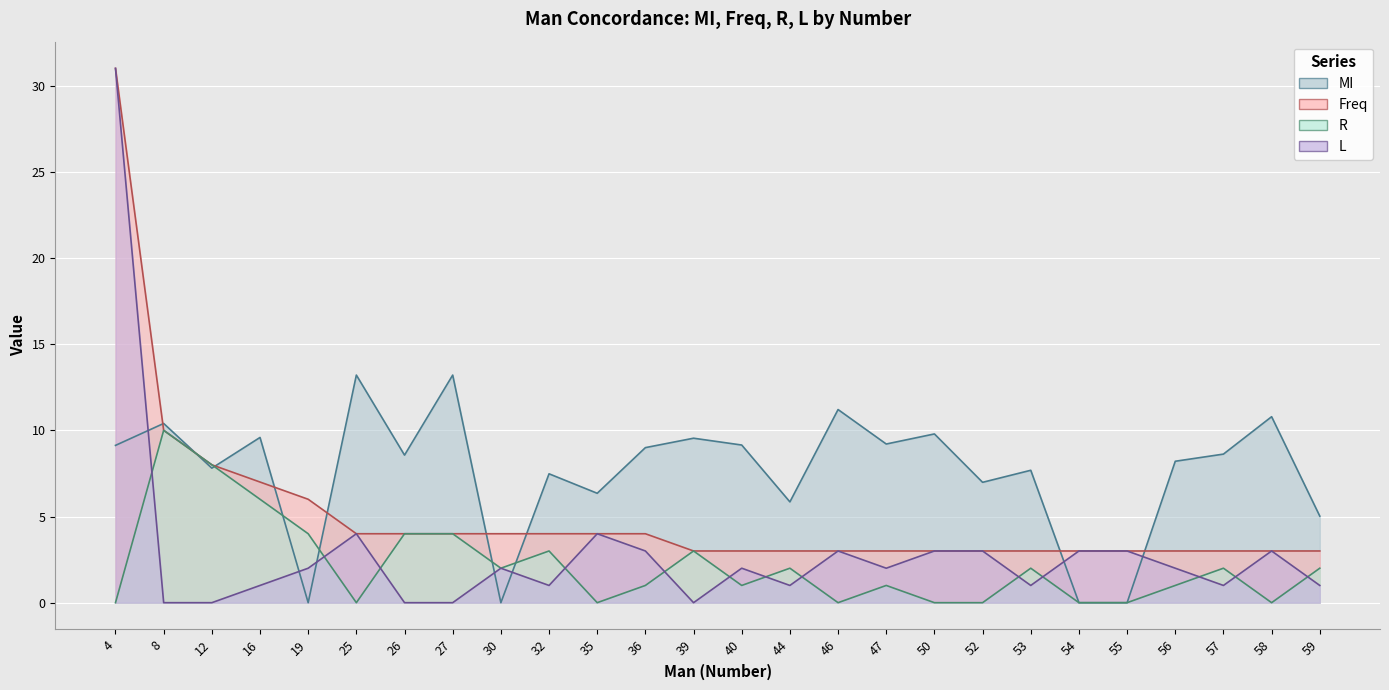

Which category has the highest value in the R series?

8